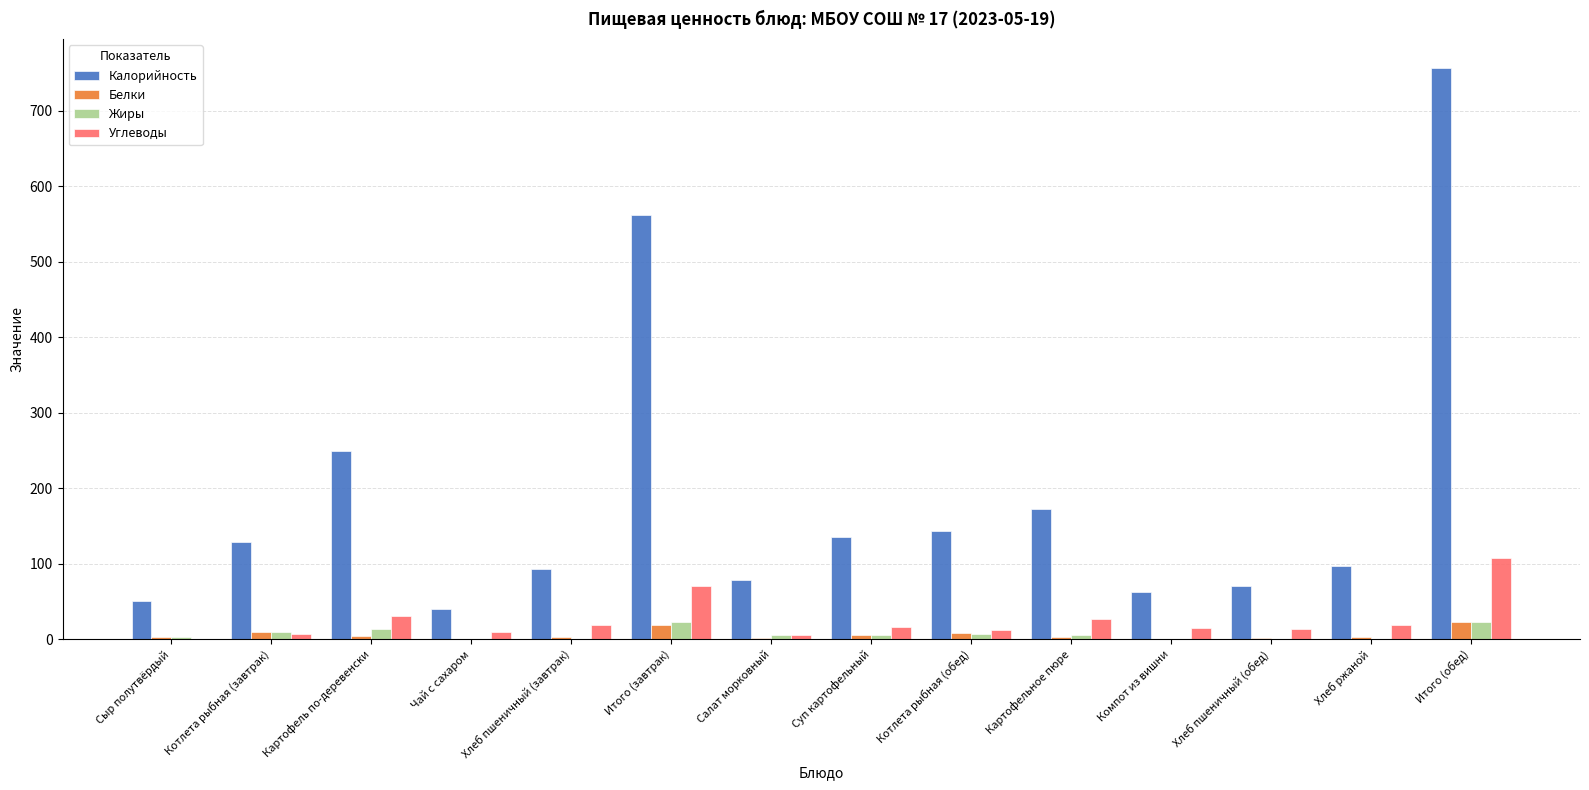

True or false: Калорийность has a value of 113 at Салат морковный.

False